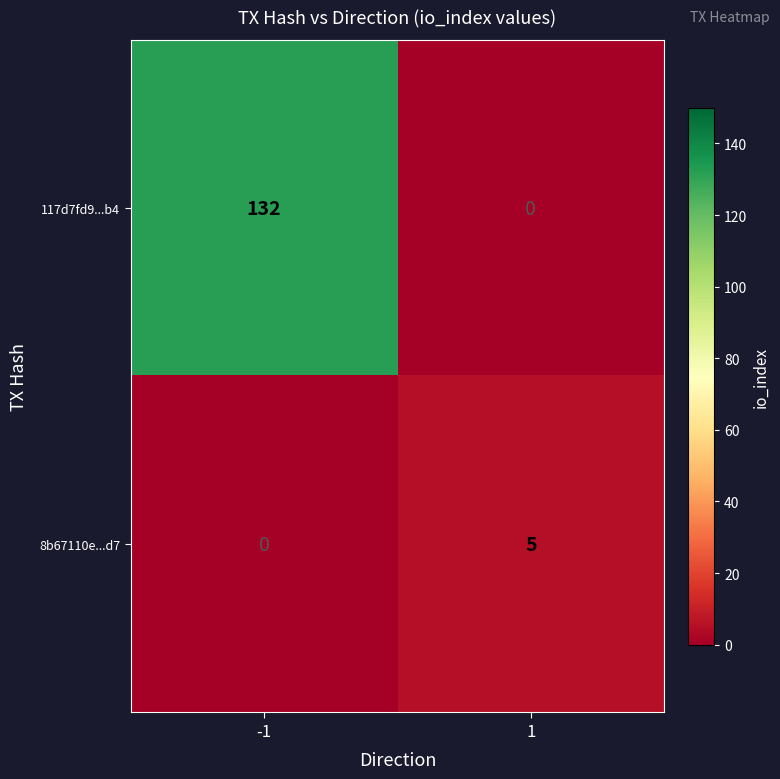

True or false: 117d7fd9...b4 has a value of 0 at 1.

True